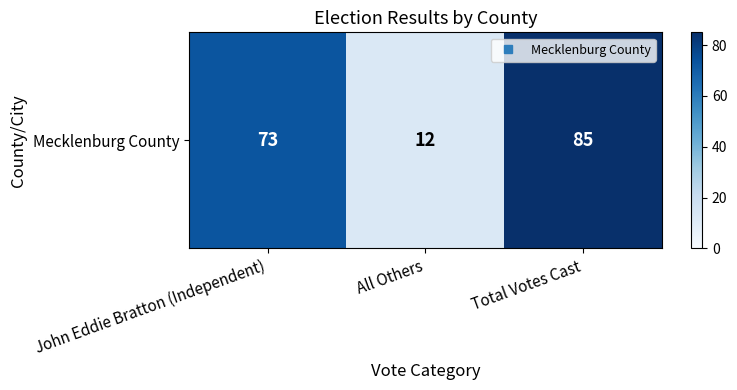

What is the difference between the second highest and minimum values?

61